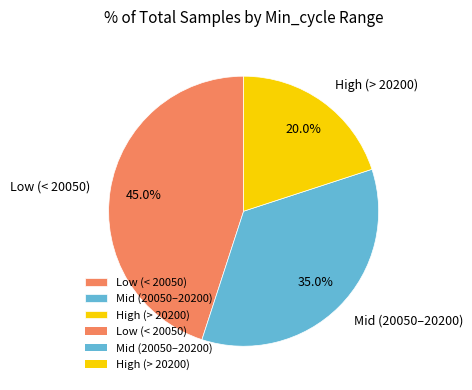

Rank the categories by value from highest to lowest.

Low (< 20050), Mid (20050–20200), High (> 20200)